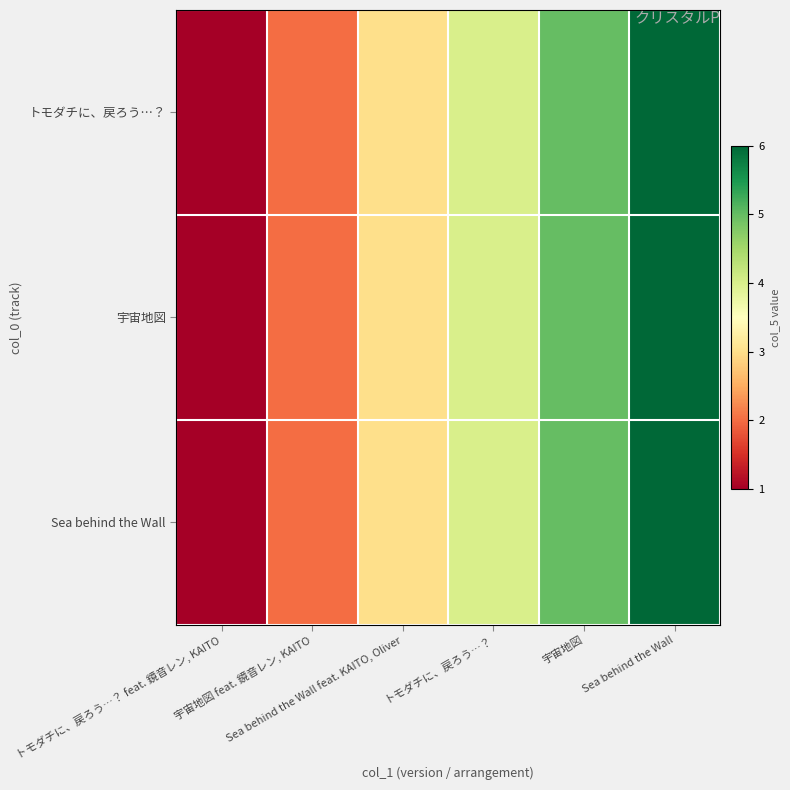

What is the minimum value shown in the chart?

1